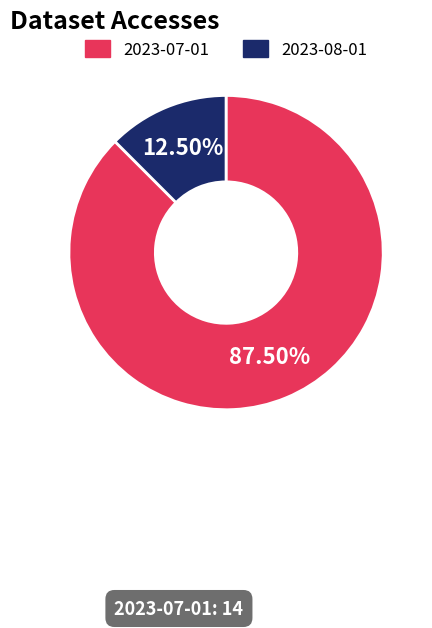

How much of the chart is everything except 2023-08-01?

87.5%